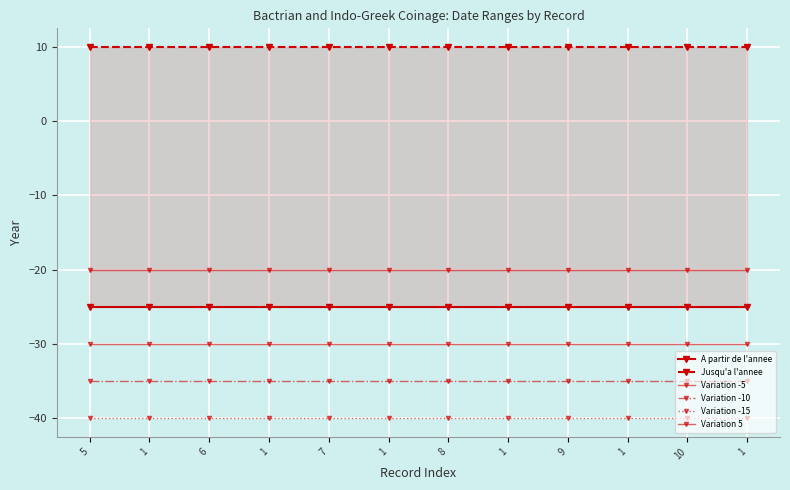

True or false: Jusqu'a l'annee and Variation -15 intersect in this chart.

False